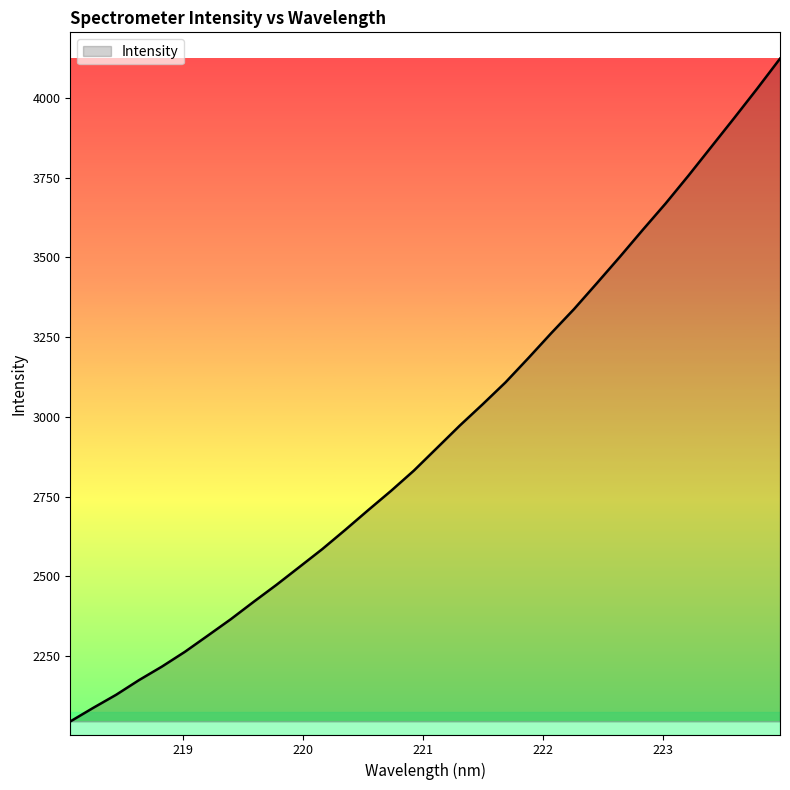

Reading right to left, list all the values displayed in this chart.

4123.7	4029.4	3937.7	3847.4	3757.1	3669.6	3586.8	3502.3	3419.9	3338.6	3262.8	3184.6	3108.3	3039.5	2972.6	2902.2	2831.8	2768.1	2707.5	2645.7	2585.6	2529.4	2473.5	2420.0	2365.3	2314.1	2263.3	2217.0	2174.6	2128.5	2087.5	2044.8